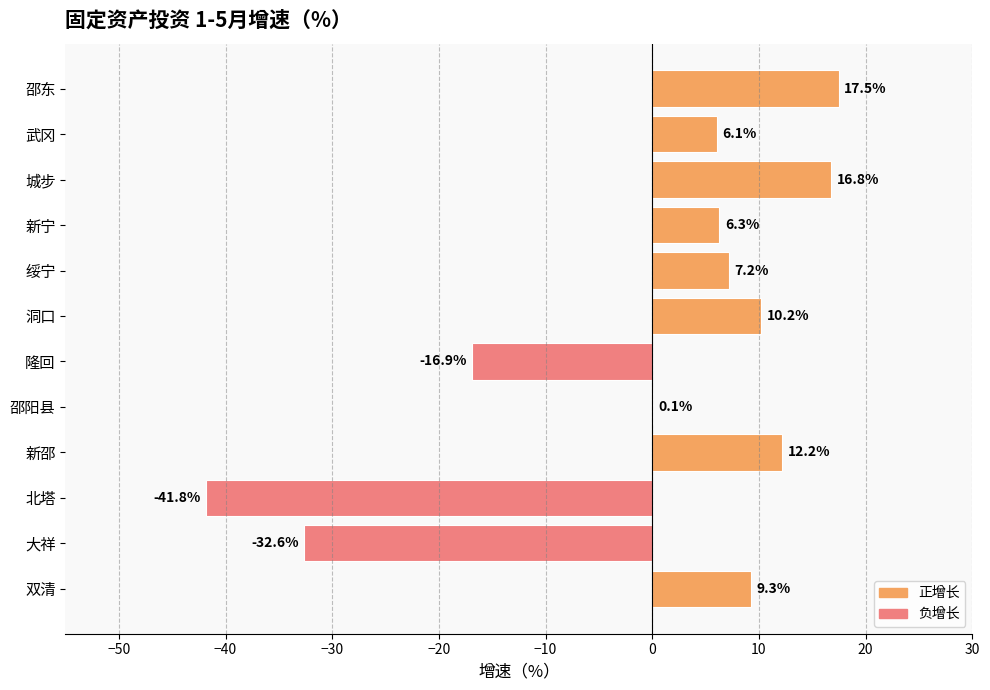

Between 邵阳县 and 双清, which is larger?

双清